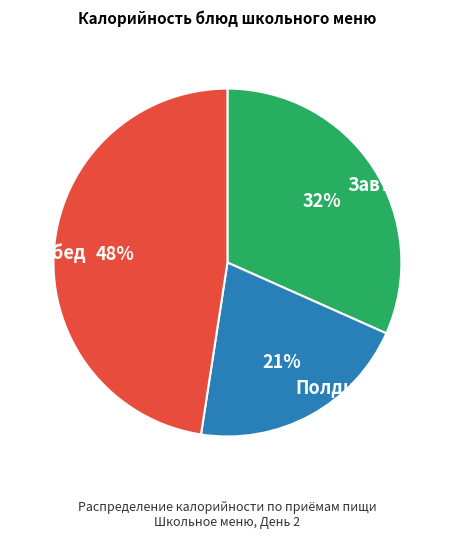

To the nearest percent, what is the difference between the Завтрак and Обед slice percentages?

16%